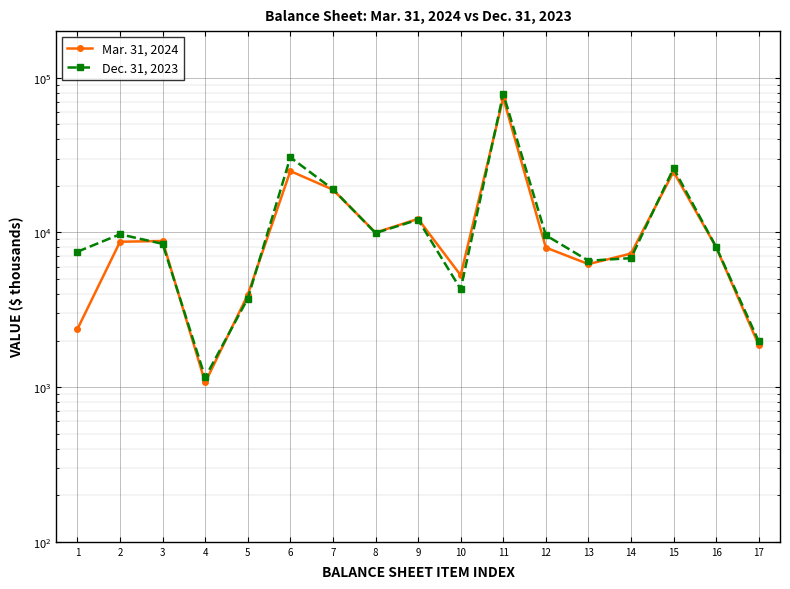

After their last crossing, which series has the higher values: Mar. 31, 2024 or Dec. 31, 2023?

Dec. 31, 2023